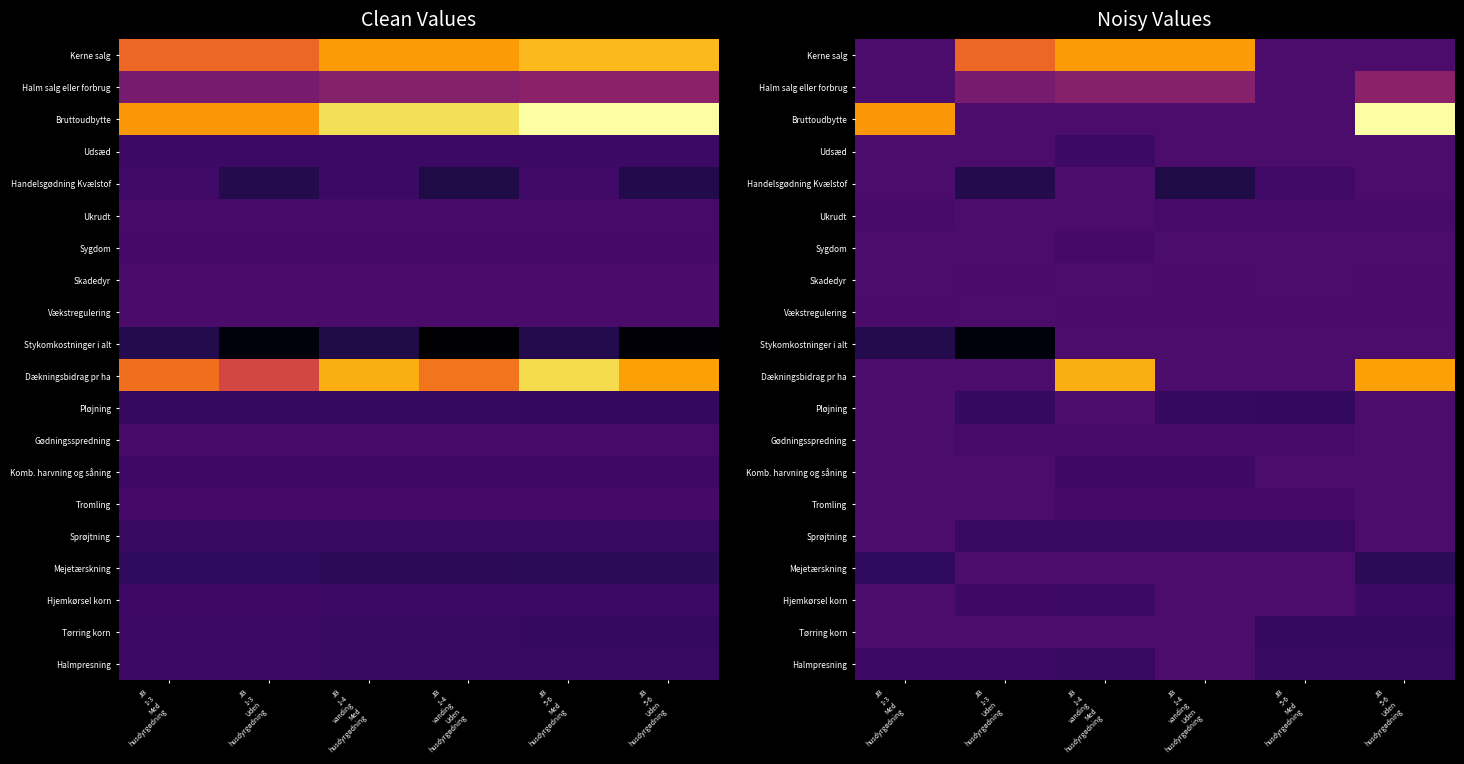

What is the maximum value for Dækningsbidrag pr ha?

7304.2